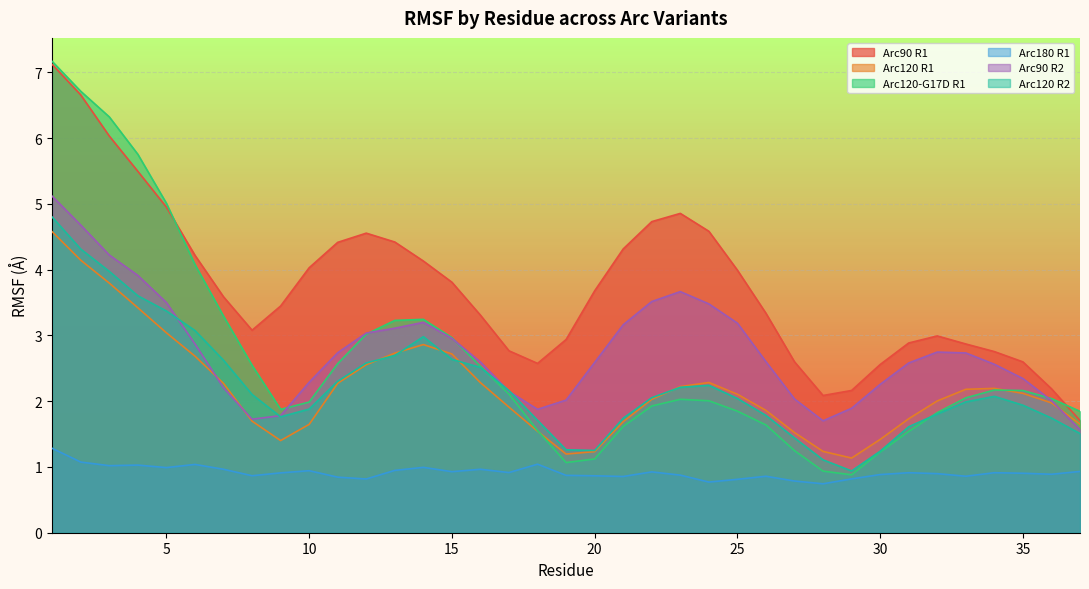

Between 12 and 14, which is larger?

12